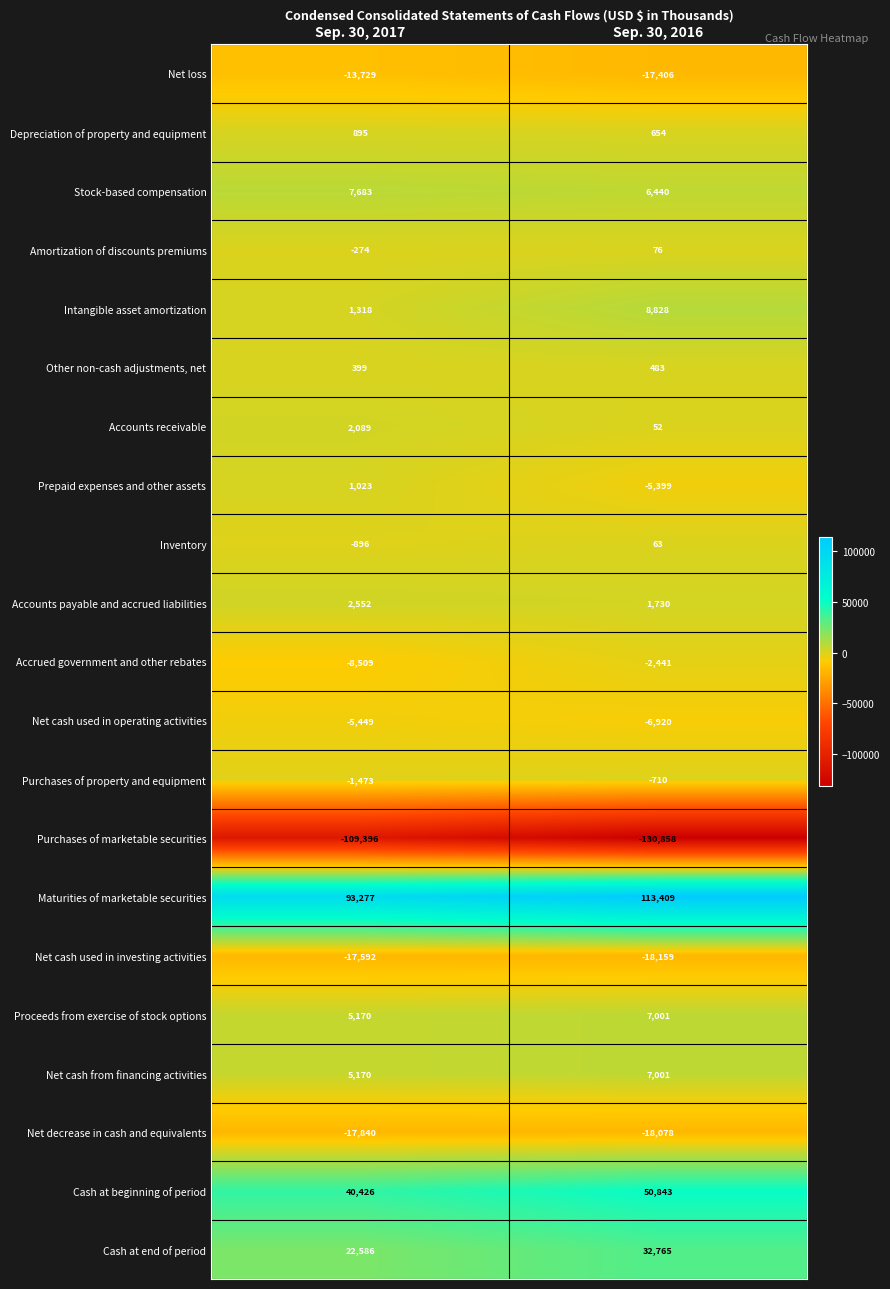

List the labels in order of Purchases of marketable securities value, largest first.

Sep. 30, 2017, Sep. 30, 2016